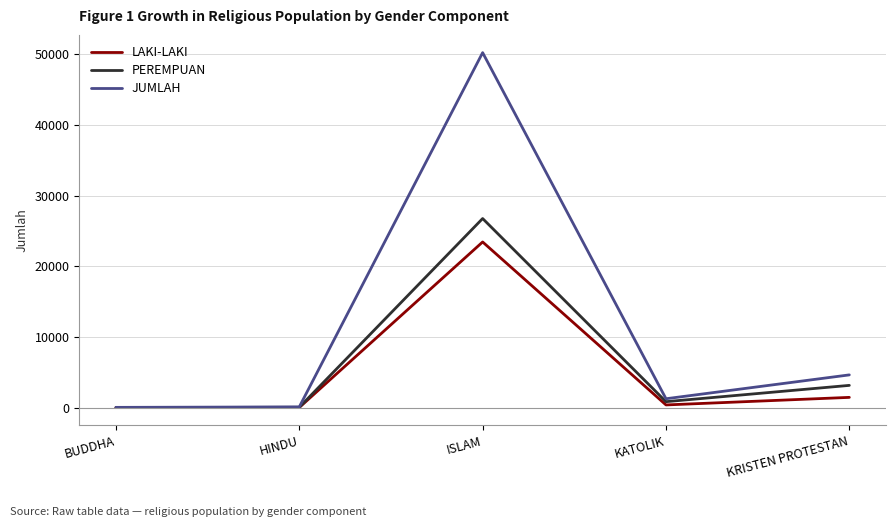

At which category is the sum across all series the highest?

ISLAM